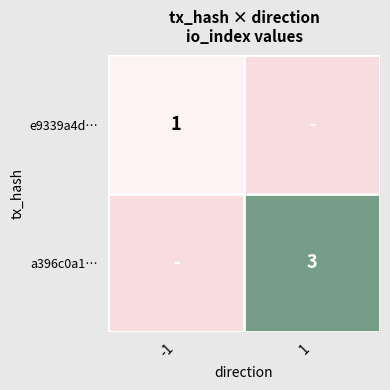

What is the greatest value displayed?

3